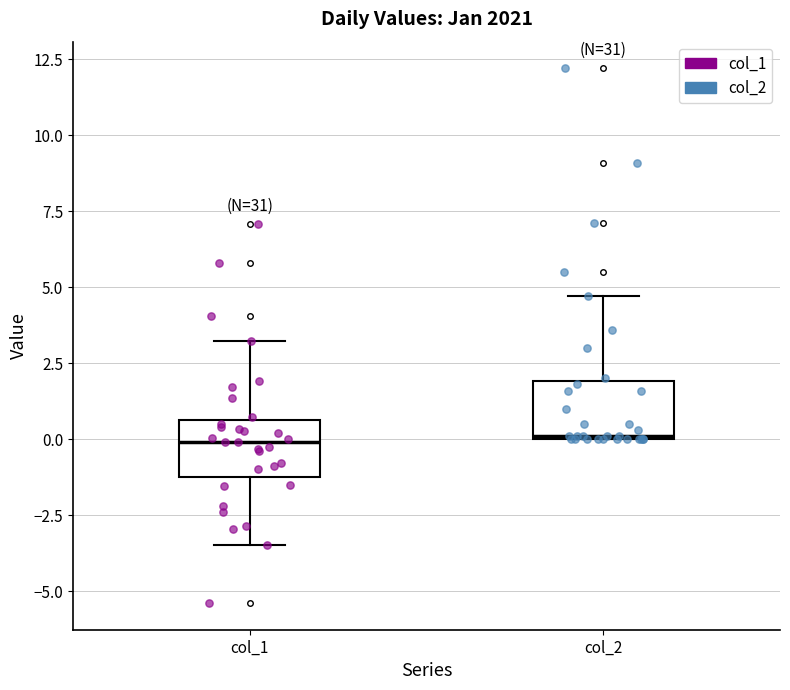

Reading left to right, read every box against the y-axis: the position of its median line, the range the box covers, and the ends of its whiskers. The values are not printed on the chart, so give them approximately, as read against the axis.

col_1: median 0.0, box -1.0 to 0.5, whiskers -3.5 to 3.0
col_2: median 0.0, box 0.0 to 2.0, whiskers 0.0 to 4.5